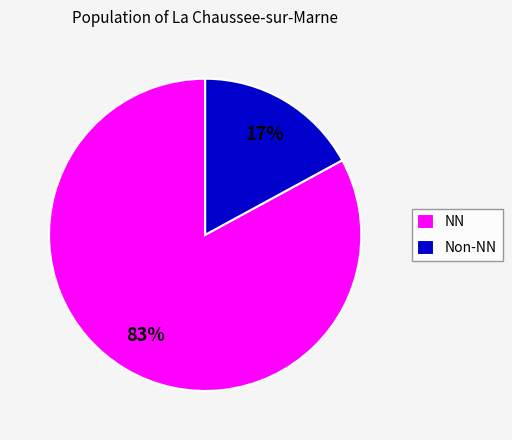

Rank the categories by value from lowest to highest.

Non-NN, NN